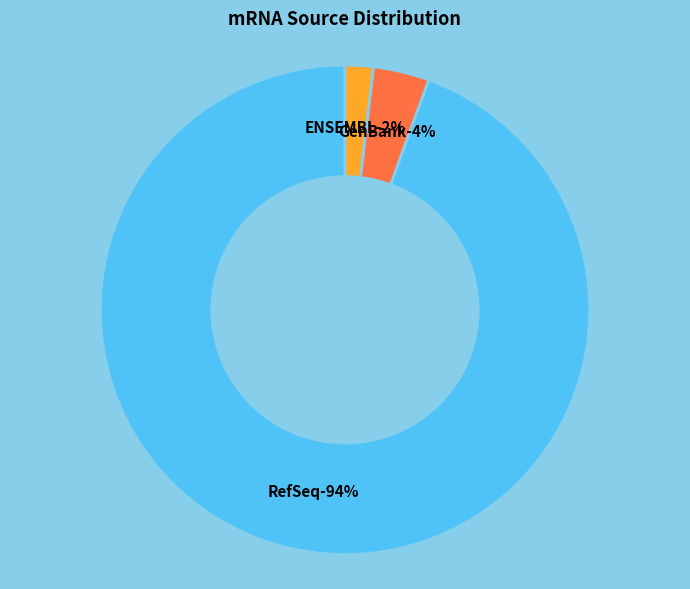

True or false: GenBank accounts for 18% of the total.

False